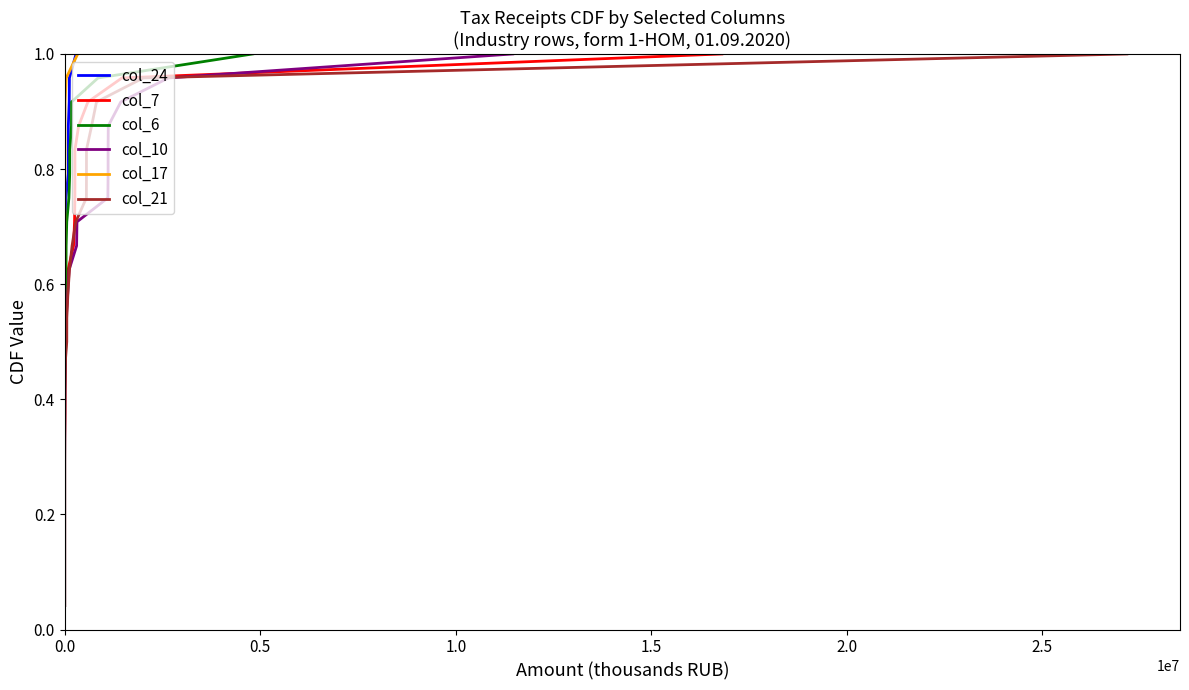

List the series in order of their peak value, lowest first.

col_24, col_7, col_6, col_10, col_17, col_21